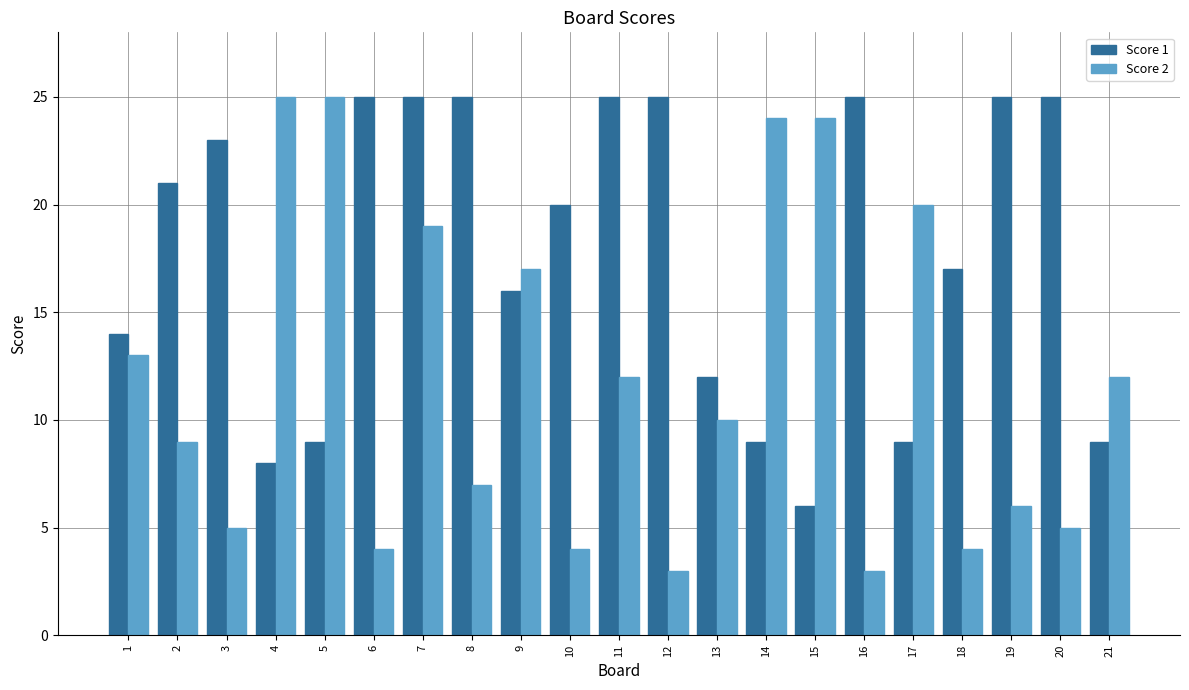

Rank the series by their average value, from lowest to highest.

Score 2, Score 1